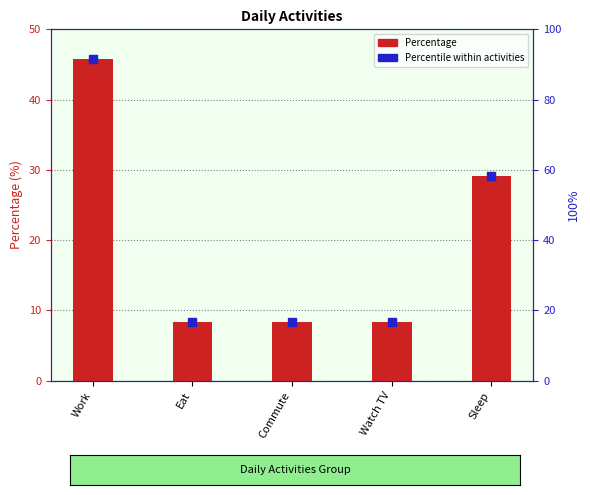

What is the total value across all series at Watch TV?

24.9